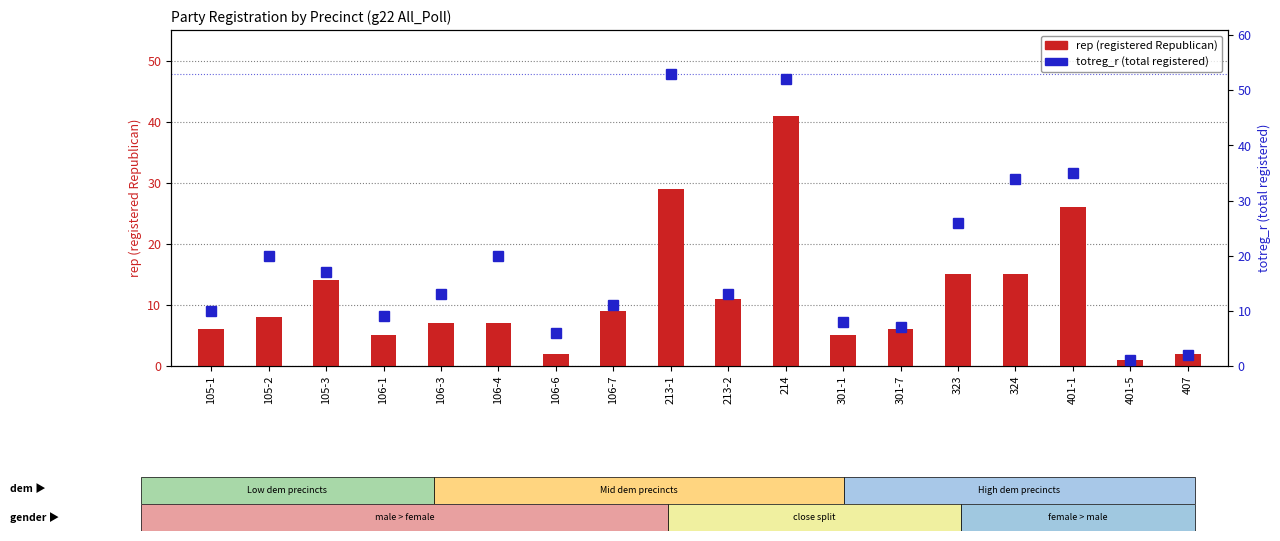

What is the label of the 11th bar from the left?

214